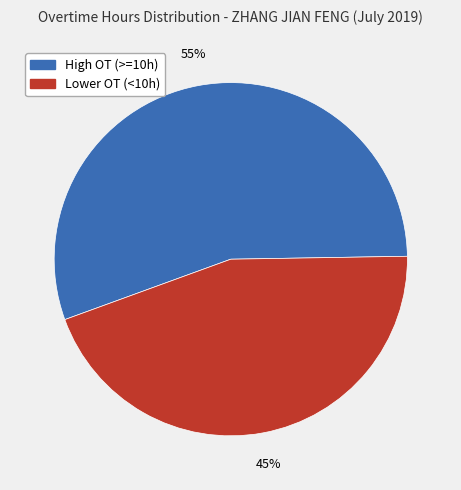

To the nearest percent, what is the average slice percentage?

50%